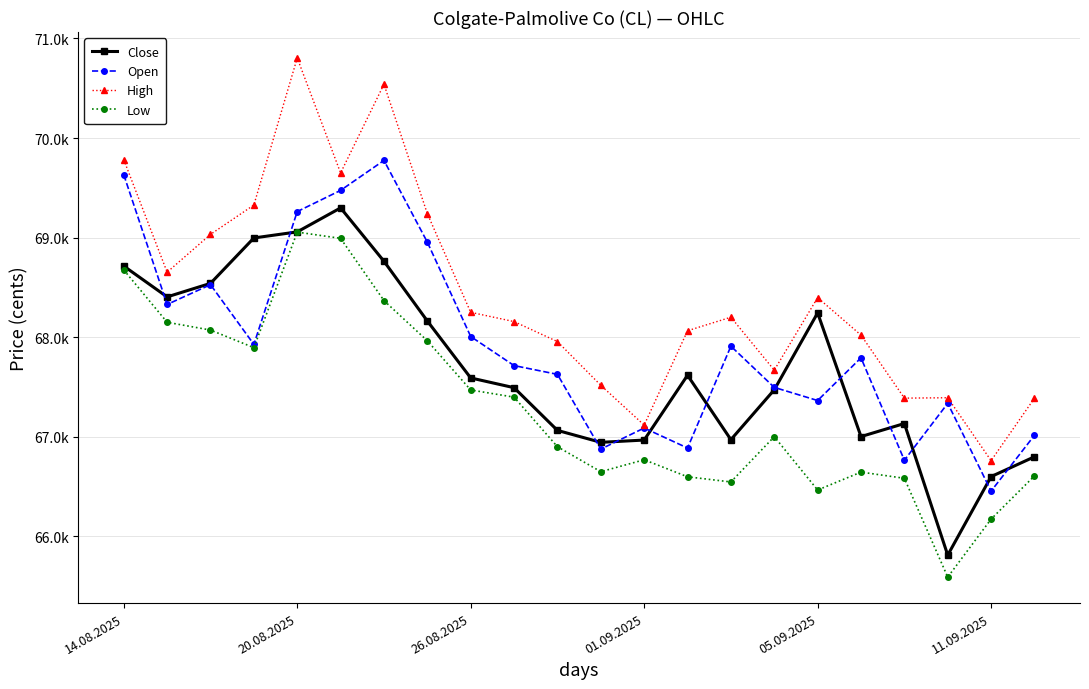

Is this an area chart (filled region under the line)?

No